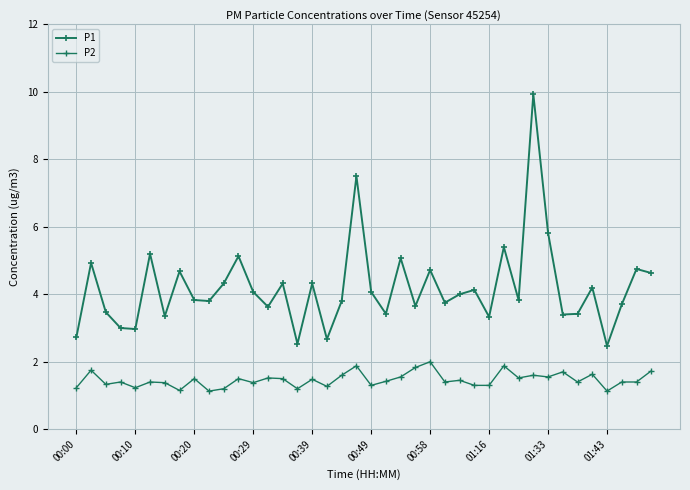

List the series in order of their peak value, highest first.

P1, P2